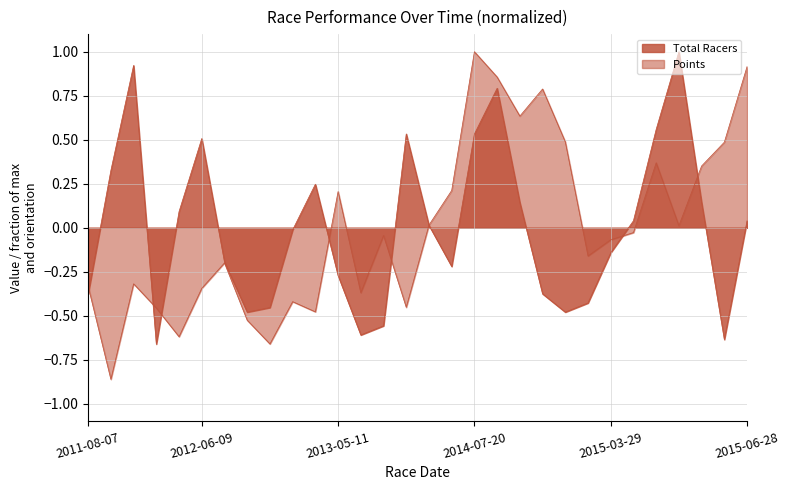

Is the value of Total Racers at 2012-06-13 greater than the value of Points at 2013-05-11?

No